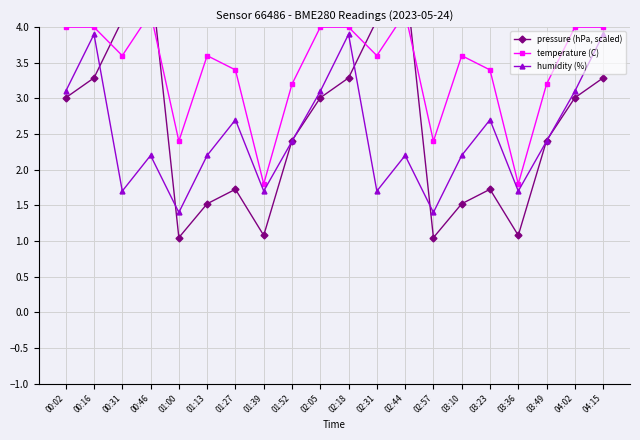

List the labels in order of humidity (%) value, largest first.

00:16, 02:18, 04:15, 00:02, 02:05, 04:02, 01:27, 03:23, 01:52, 03:49, 00:46, 01:13, 02:44, 03:10, 00:31, 01:39, 02:31, 03:36, 01:00, 02:57